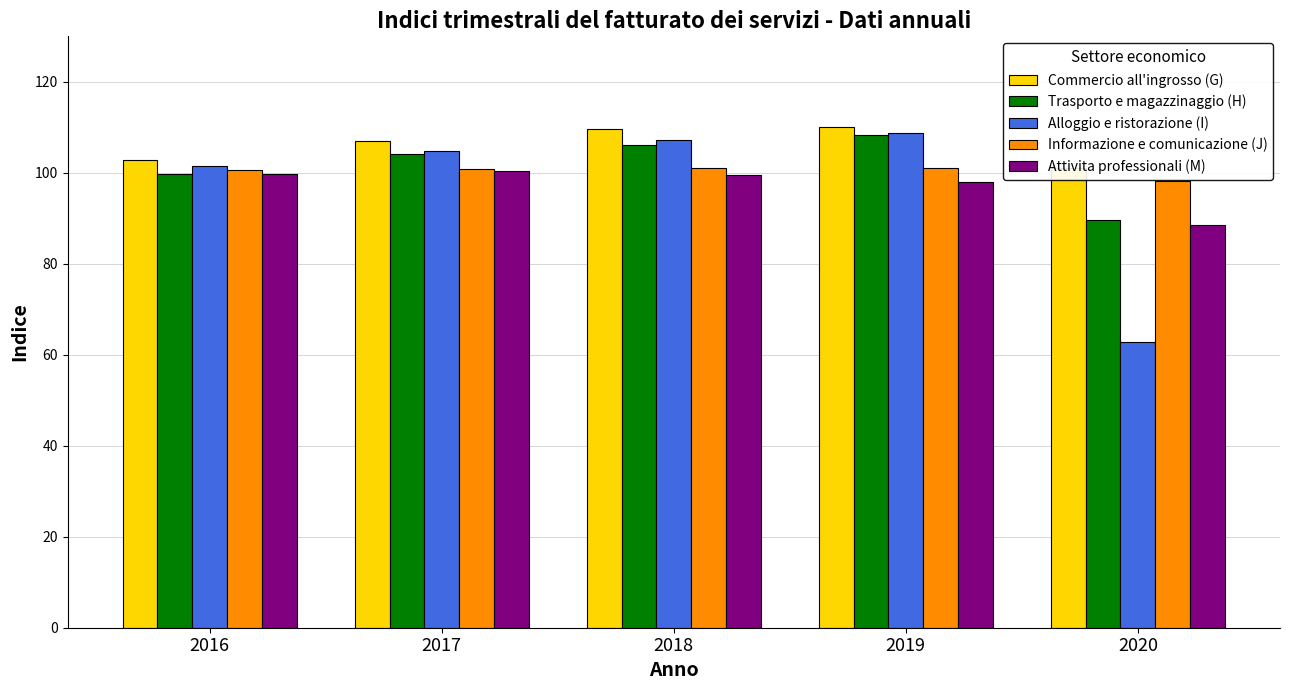

Count the number of data series in this chart.

5